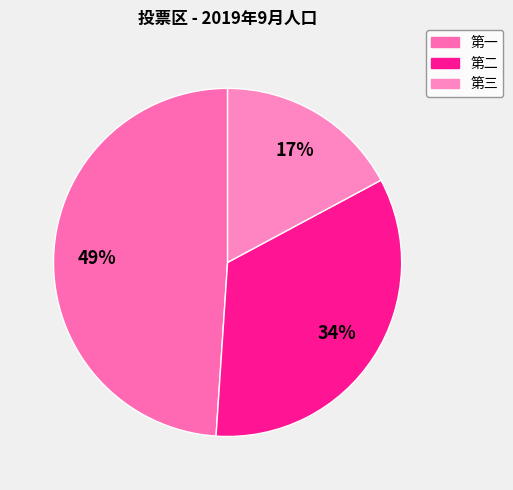

Does any single category account for the majority?

No